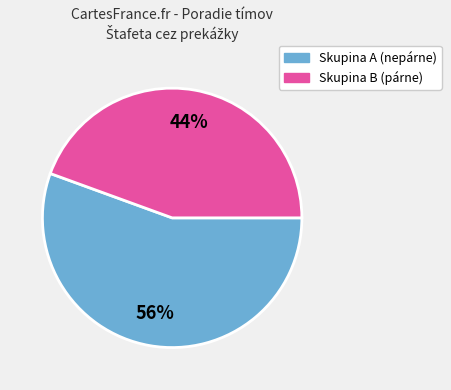

Is there a majority slice in this chart?

Yes